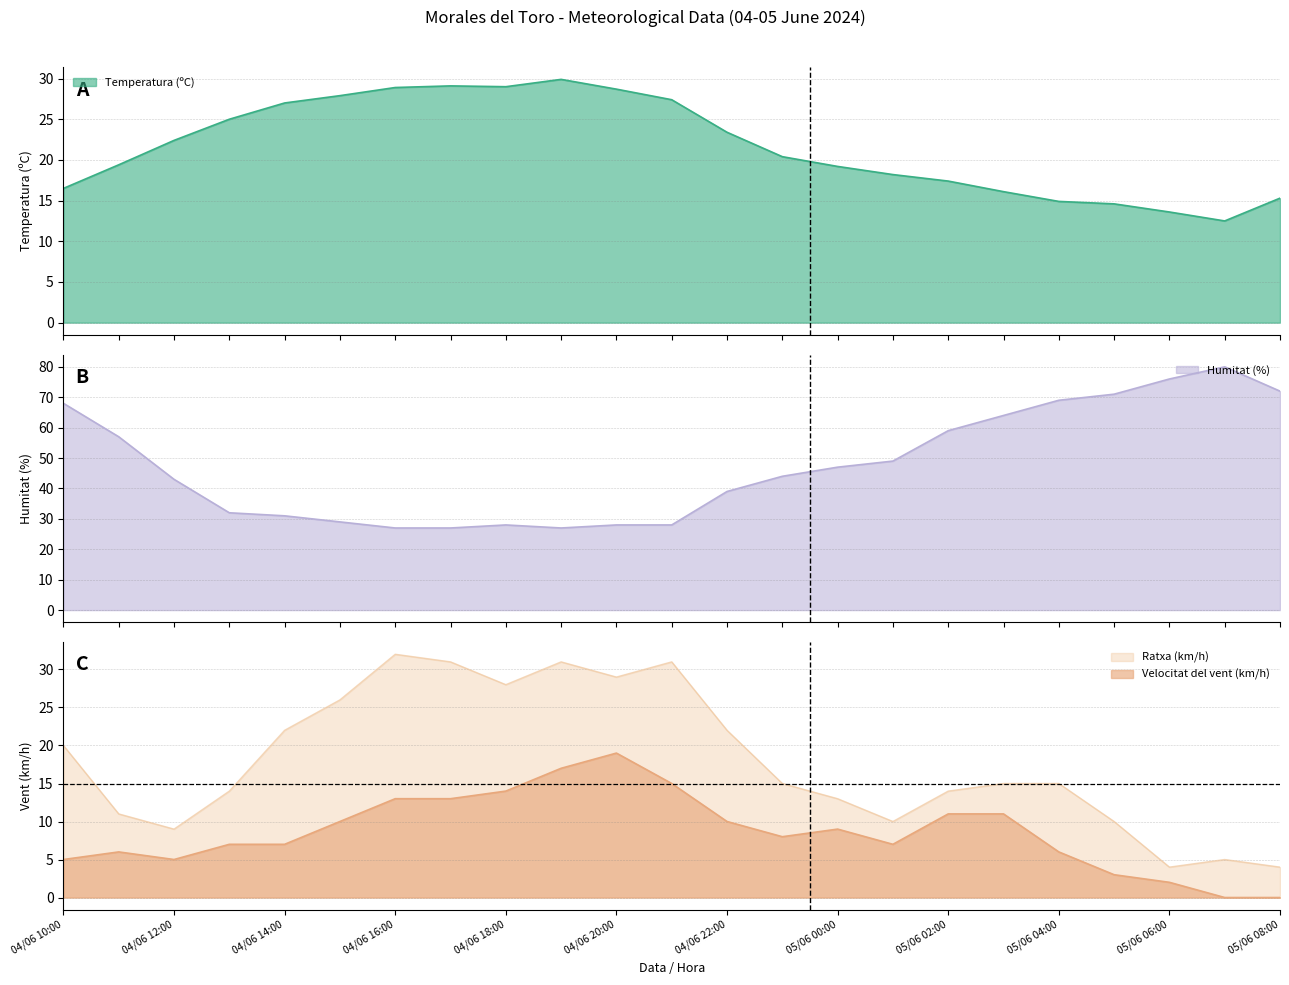

In Velocitat del vent (km/h), how many points are lower than both neighbors (excluding endpoints)?

3